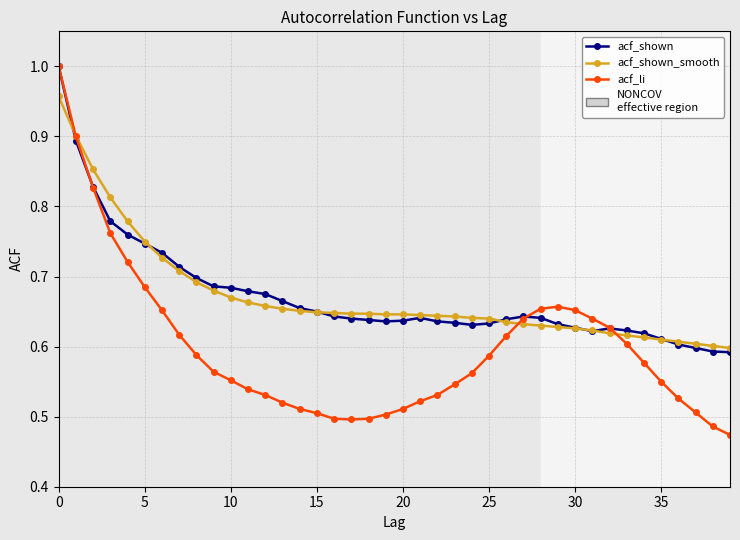

Does the chart have visible grid lines?

Yes